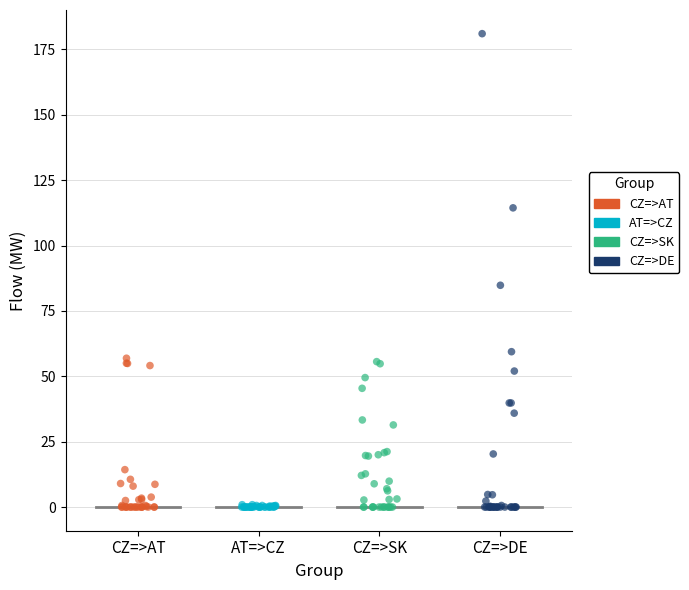

Which series reaches the maximum Y coordinate?

CZ=>DE